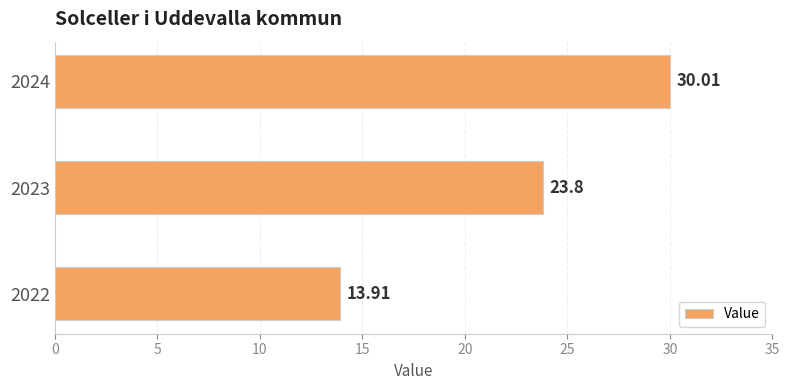

Count the number of data series in this chart.

1